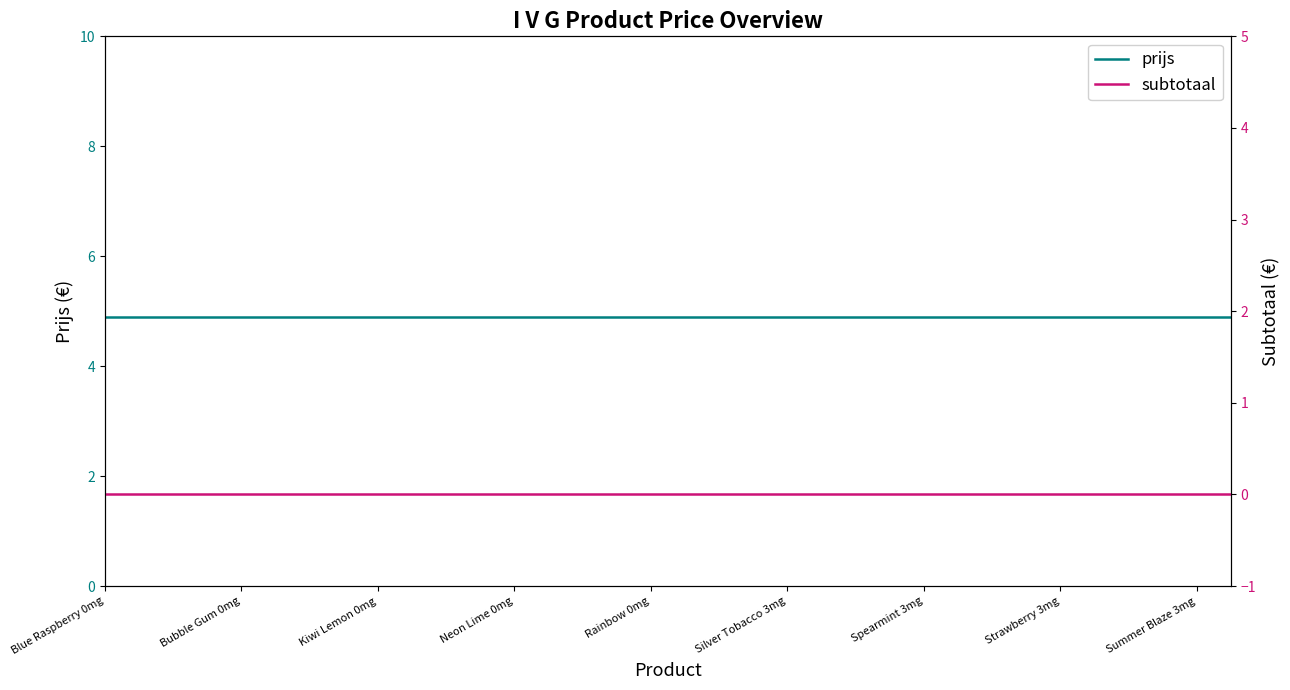

Is this an area chart (filled region under the line)?

No